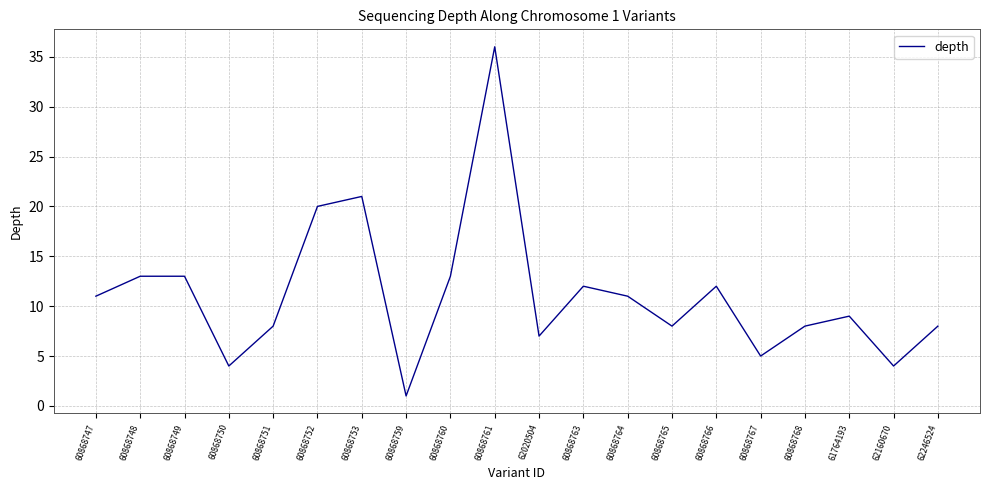

The chart shows a value of 7 at 62160670. True or false?

False